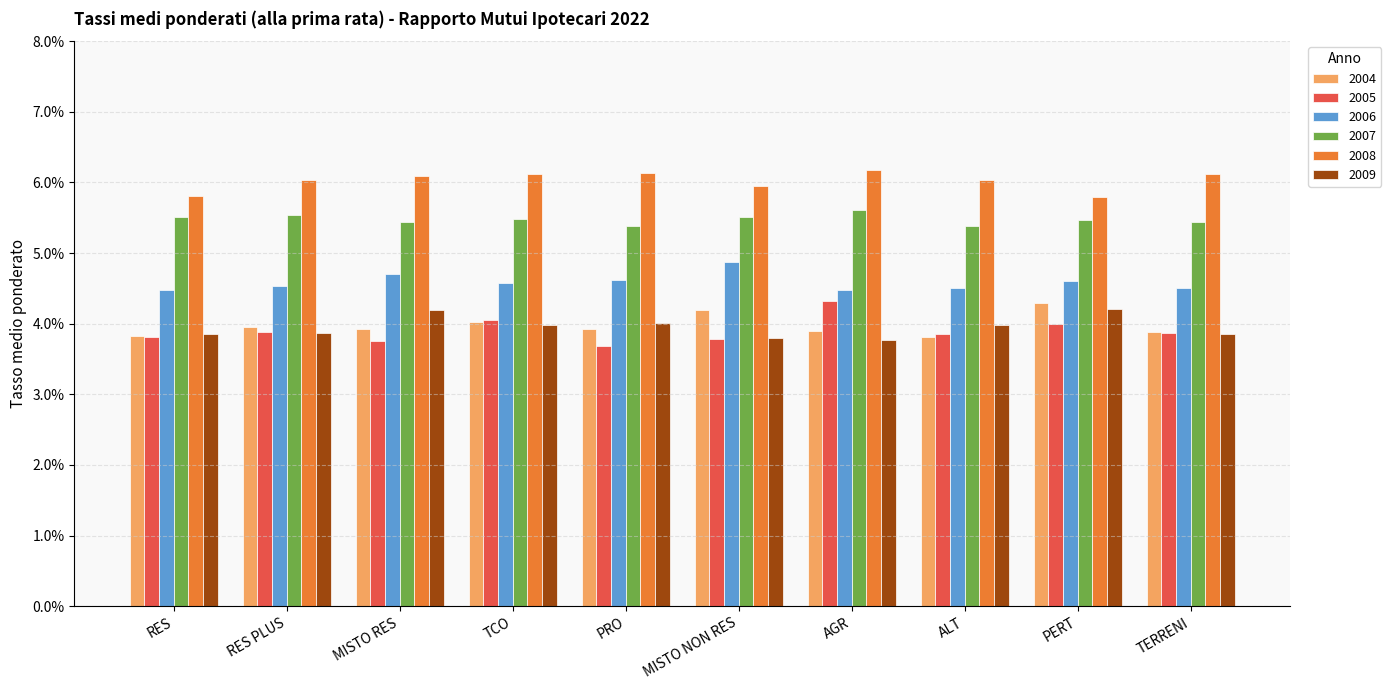

What is the approximate value of 2004 at TERRENI?

3.9